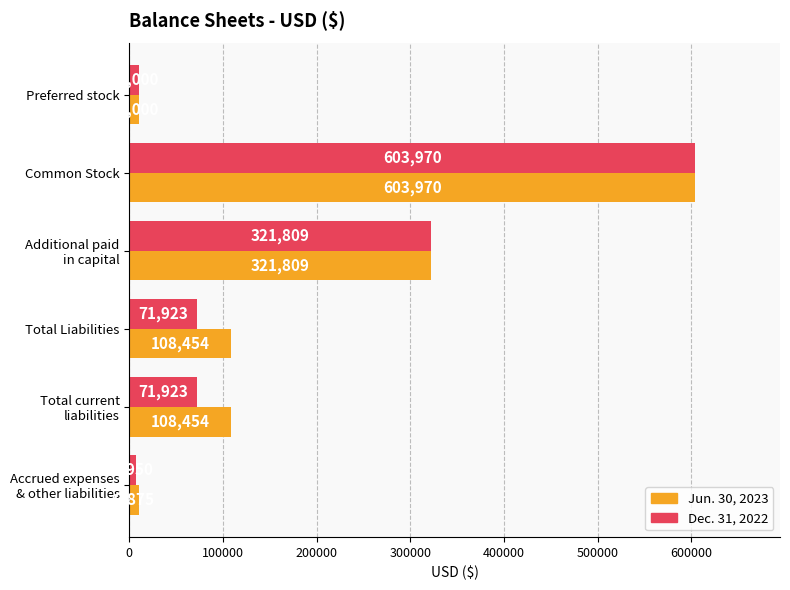

What is the average value of the Jun. 30, 2023 series?

193760